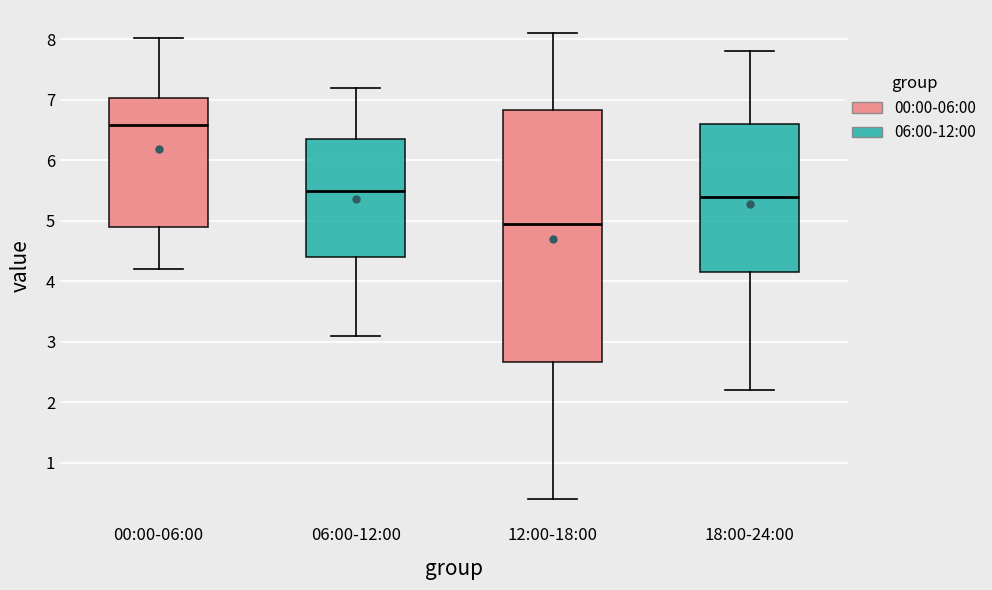

Where is the lower edge of the box for 06:00-12:00 on the y-axis? The values are not printed on the chart, so give them approximately, as read against the axis.

4.4